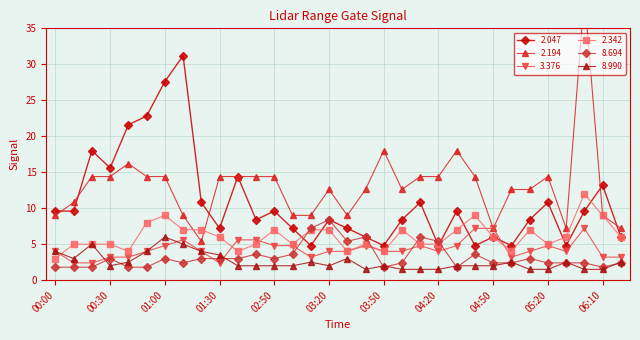

Reading left to right, list all the values displayed in this chart.

2.047: 9.6	9.6	18.0	15.6	21.6	22.8	27.6	31.2	10.8	7.2	14.4	8.4	9.6	7.2	4.8	8.4	7.2	6.0	4.8	8.4	10.8	4.8	9.6	4.8	6.0	4.8	8.4	10.8	4.8	9.6	13.2	6.0
2.194: 9.0	10.8	14.4	14.4	16.2	14.4	14.4	9.0	5.4	14.4	14.4	14.4	14.4	9.0	9.0	12.6	9.0	12.6	18.0	12.6	14.4	14.4	18.0	14.4	7.2	12.6	12.6	14.4	7.2	39.6	9.0	7.2
3.376: 4.0	2.4	2.4	3.2	3.2	4.0	4.8	5.6	4.0	2.4	5.6	5.6	4.8	4.8	3.2	4.0	4.0	4.8	4.0	4.0	4.8	4.0	4.8	7.2	7.2	3.2	4.0	4.8	4.0	7.2	3.2	3.2
2.342: 3.0	5.0	5.0	5.0	4.0	8.0	9.0	7.0	7.0	6.0	4.0	5.0	7.0	5.0	7.0	7.0	4.0	5.0	4.0	7.0	5.0	5.0	7.0	9.0	6.0	4.0	7.0	5.0	6.0	12.0	9.0	6.0
8.694: 1.8	1.8	1.8	3.0	1.8	1.8	3.0	2.4	3.0	3.0	3.0	3.6	3.0	3.6	7.2	8.4	5.4	6.0	1.8	2.4	6.0	5.4	1.8	3.6	2.4	2.4	3.0	2.4	2.4	2.4	1.8	2.4
8.990: 4.0	3.0	5.0	2.0	2.5	4.0	6.0	5.0	4.0	3.5	2.0	2.0	2.0	2.0	2.5	2.0	3.0	1.5	2.0	1.5	1.5	1.5	2.0	2.0	2.0	2.5	1.5	1.5	2.5	1.5	1.5	2.5